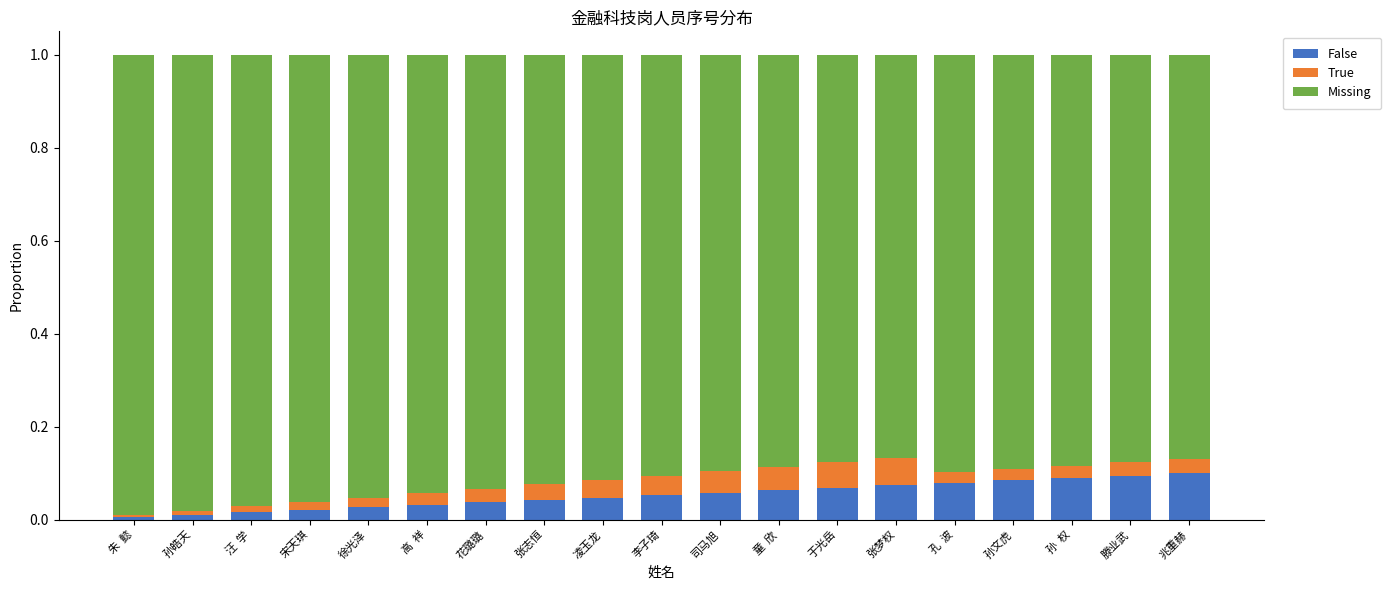

True or false: True has a value of 0.0 at 孙  权.

False